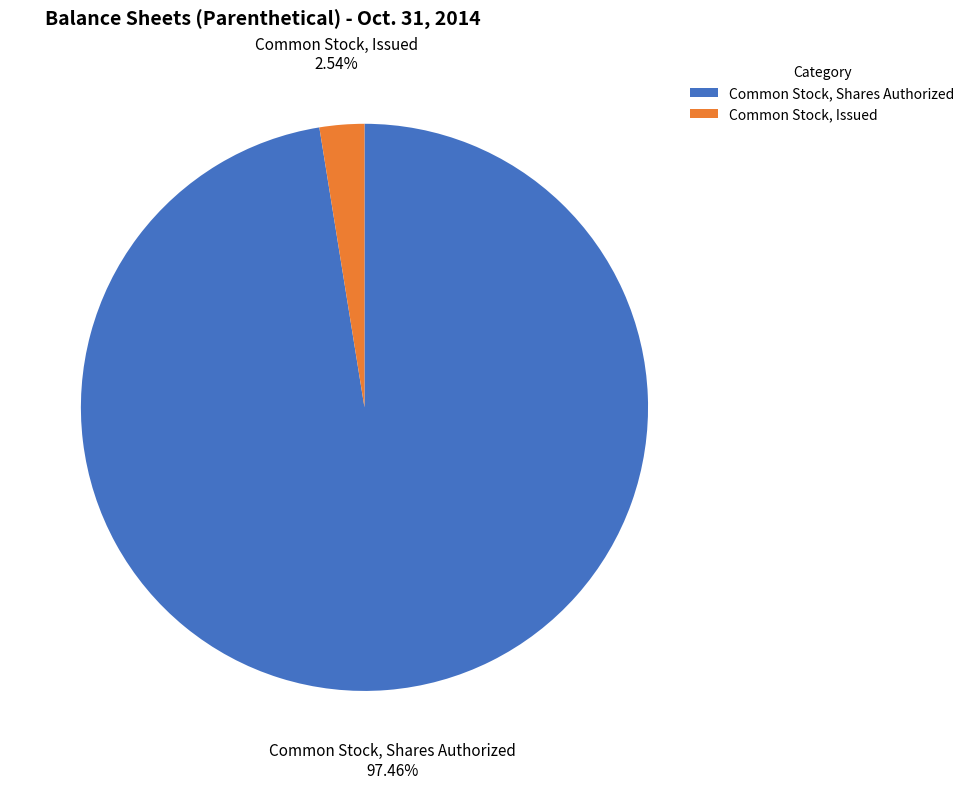

Does Common Stock, Shares Authorized represent more than half of the total?

Yes